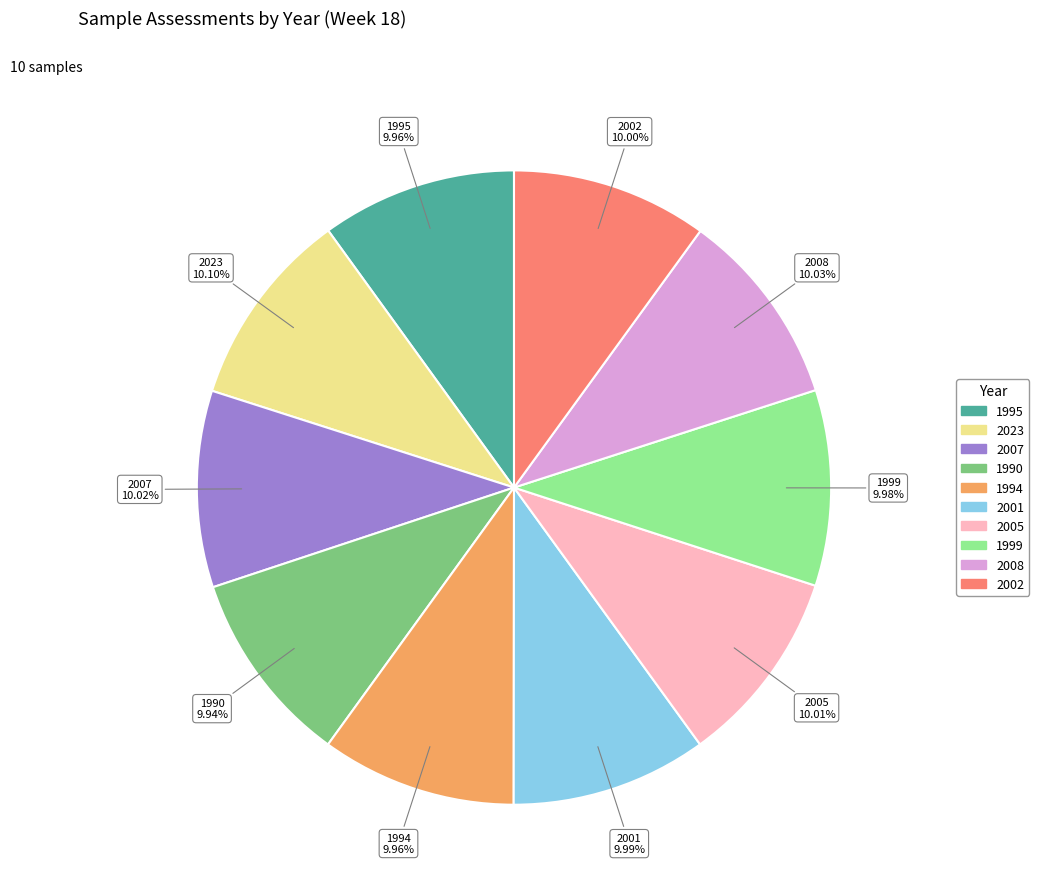

Count the number of slices in the pie.

10